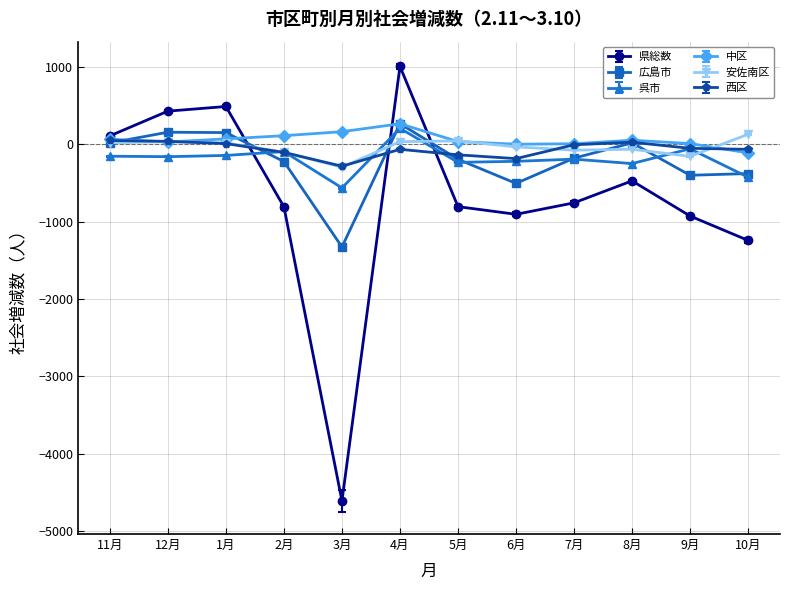

Count the number of categories in the chart.

12